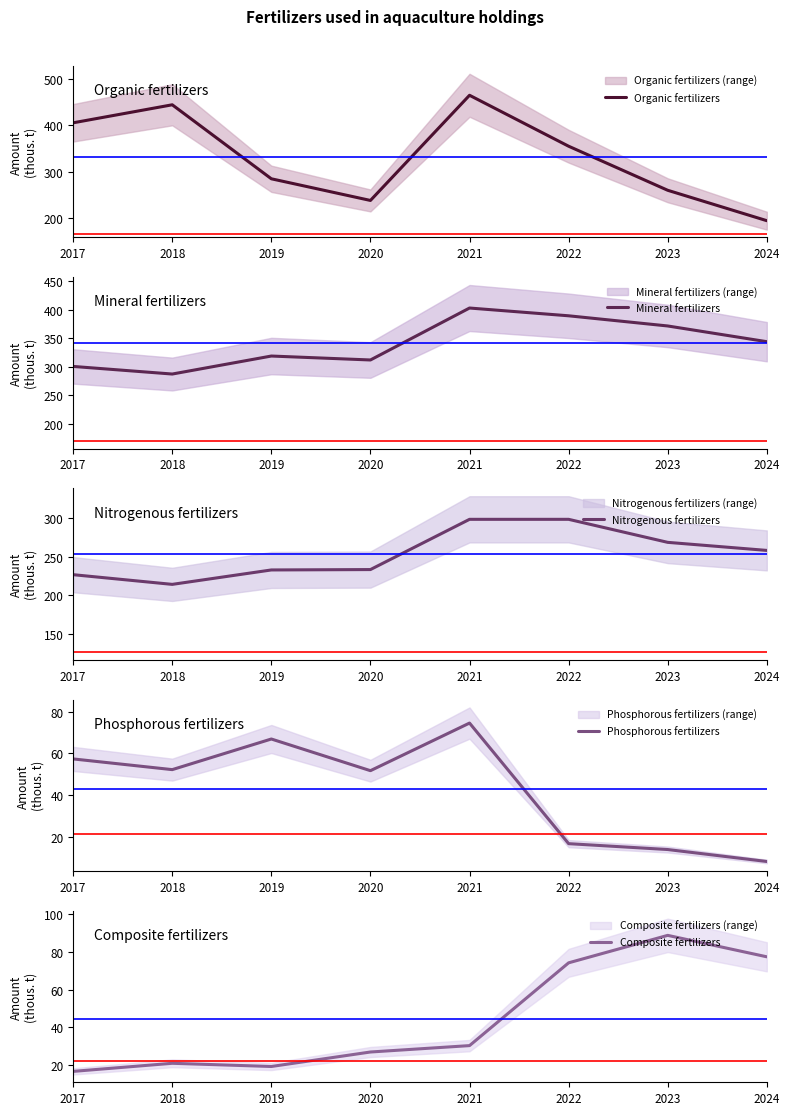

Reading right to left, transcribe all the data shown in this chart.

Organic fertilizers: 2024=193.6	2023=259.4	2022=354.8	2021=465.1	2020=237.4	2019=284.3	2018=444.5	2017=405.5
Mineral fertilizers: 2024=343.8	2023=371.3	2022=389.1	2021=402.7	2020=311.8	2019=318.7	2018=287.2	2017=300.5
Nitrogenous fertilizers: 2024=257.9	2023=268.3	2022=298.0	2021=298.0	2020=233.2	2019=232.7	2018=214.1	2017=226.6
Phosphorous fertilizers: 2024=8.5	2023=14.2	2022=17.0	2021=74.5	2020=51.8	2019=66.9	2018=52.3	2017=57.4
Composite fertilizers: 2024=77.4	2023=88.8	2022=74.2	2021=30.2	2020=26.8	2019=19.1	2018=20.8	2017=16.5